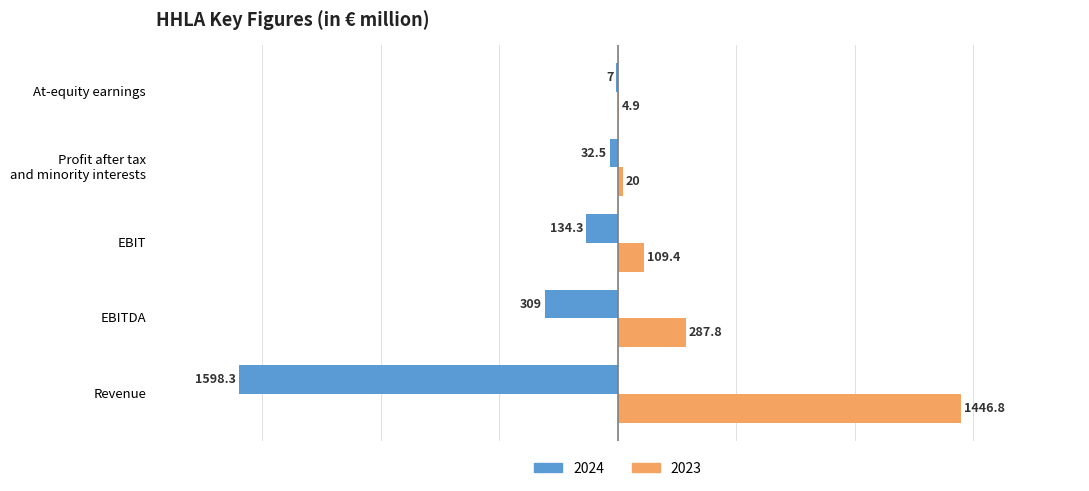

The value of 2024 at Revenue is -1598.3. True or false?

True